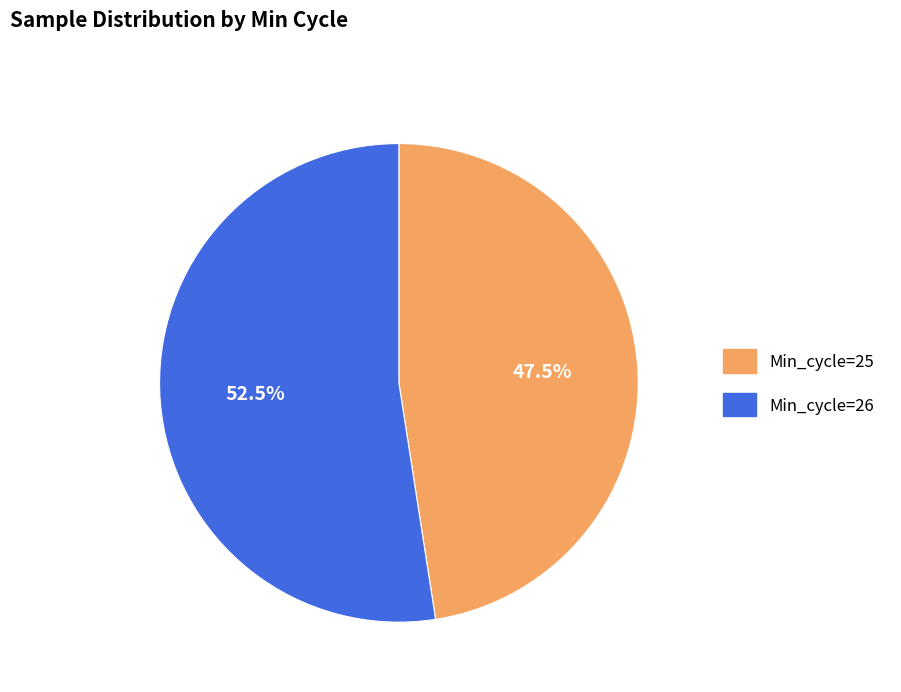

Is there any slice that represents more than half of the pie?

Yes